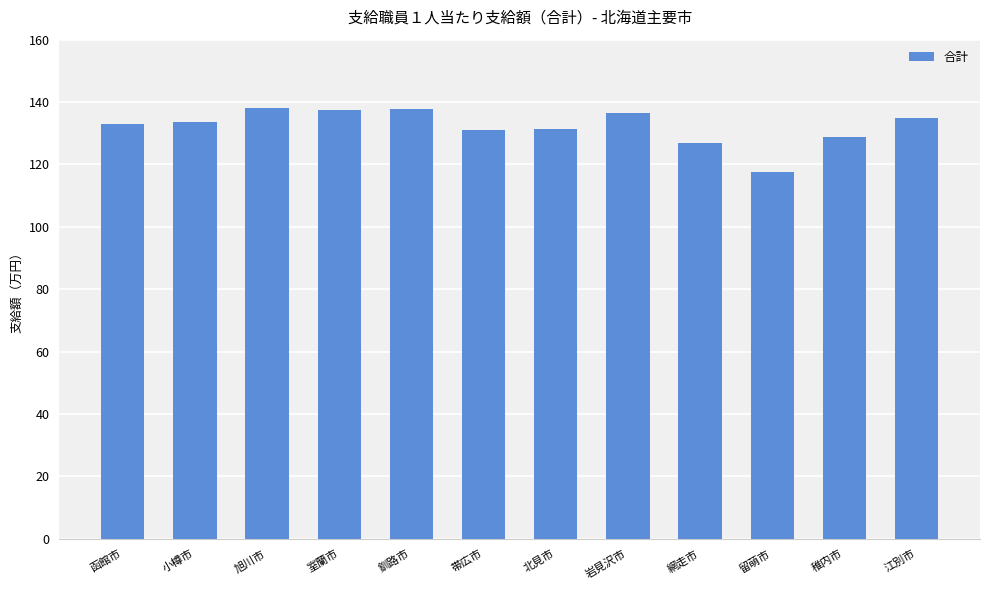

List the labels in order of value, smallest first.

留萌市, 網走市, 稚内市, 帯広市, 北見市, 函館市, 小樽市, 江別市, 岩見沢市, 室蘭市, 釧路市, 旭川市